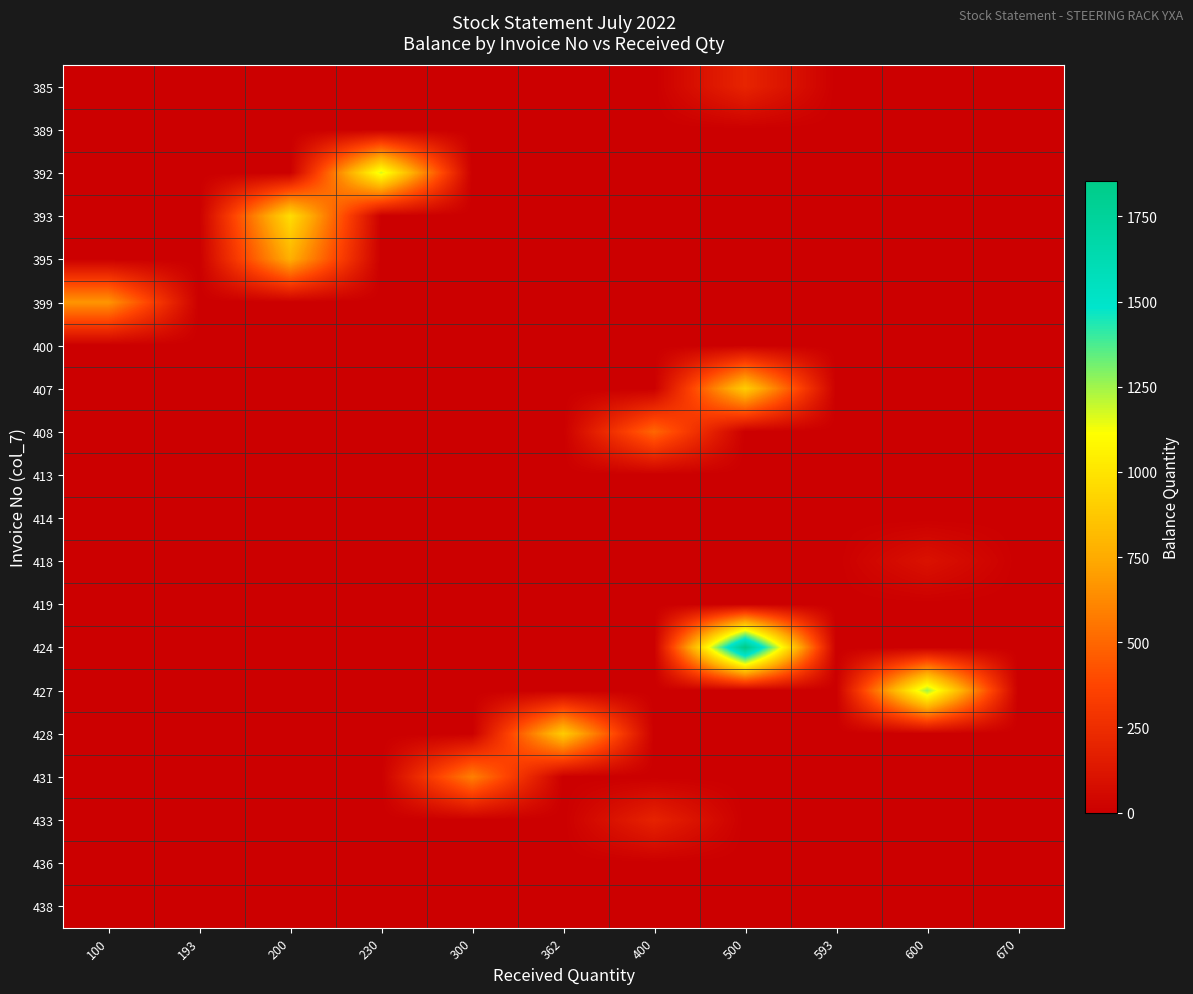

At 100, list the series in order from smallest to largest.

385, 389, 392, 393, 395, 400, 407, 408, 413, 414, 418, 419, 424, 427, 428, 431, 433, 436, 438, 399